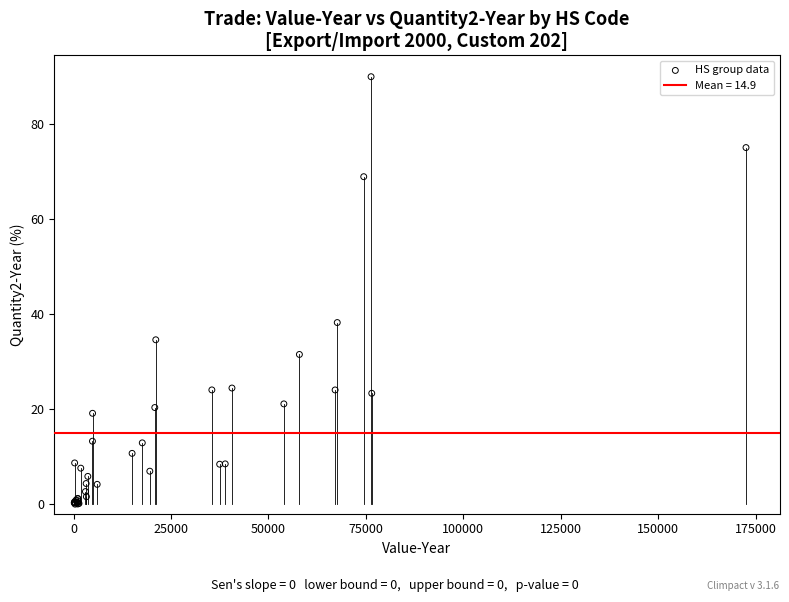

What Y value in the scatter plot is closest to 45?

38.2